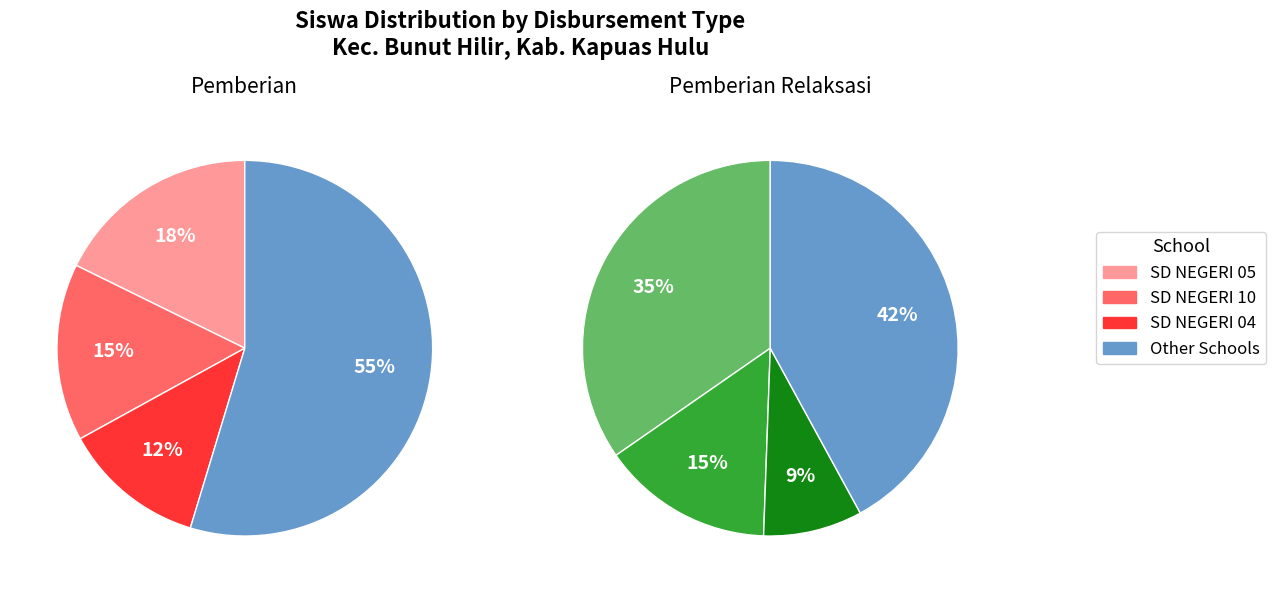

To the nearest percent, what is the difference between the largest and smallest slice percentages?

33%